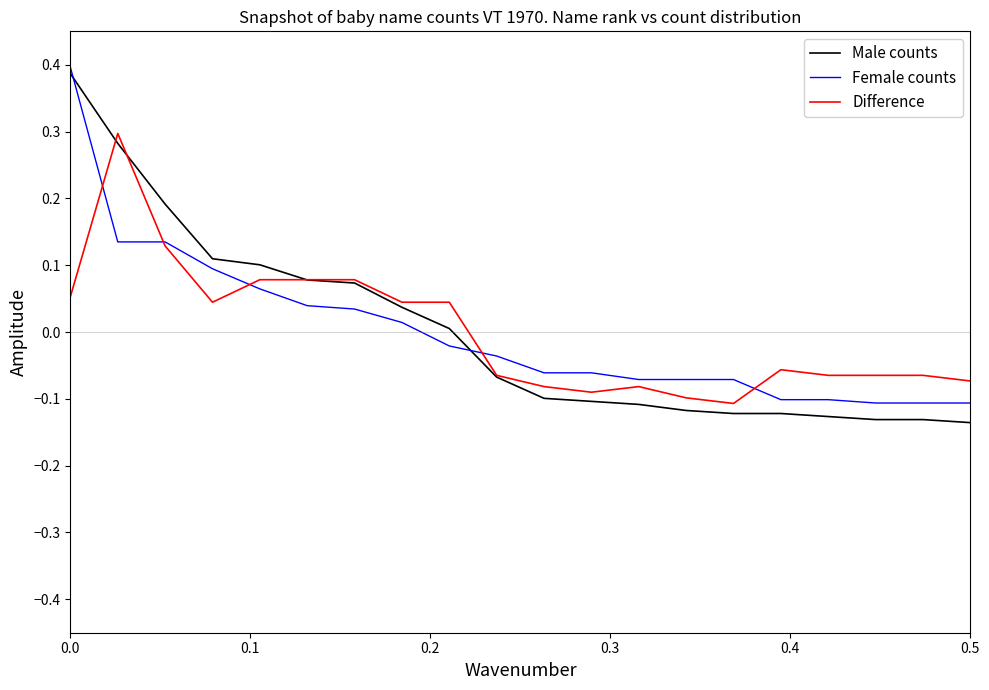

True or false: Female counts and Male counts intersect in this chart.

True